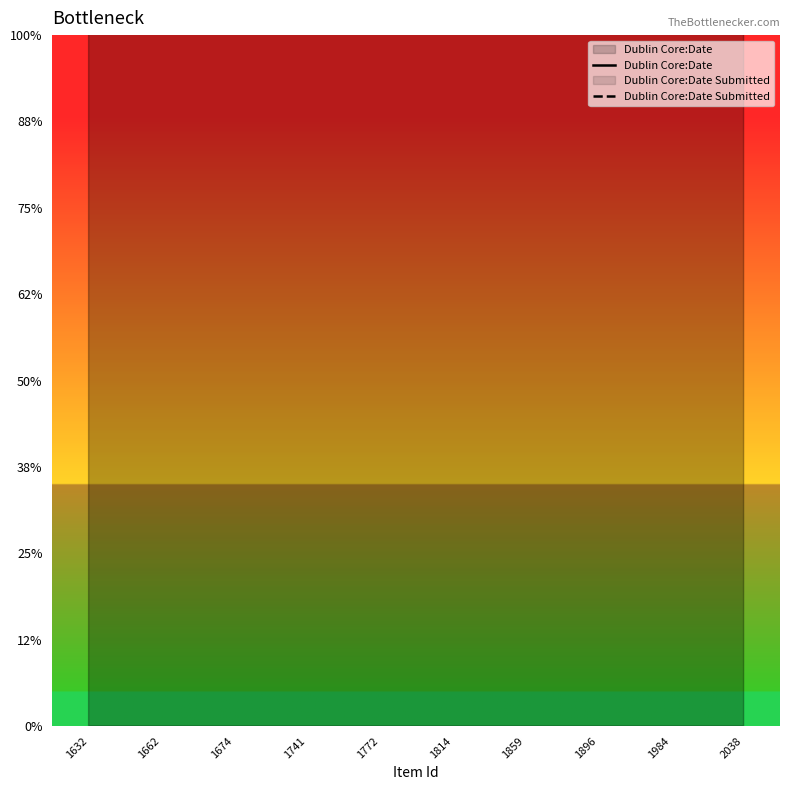

How many data points in Dublin Core:Date Submitted are less than 2087?

5